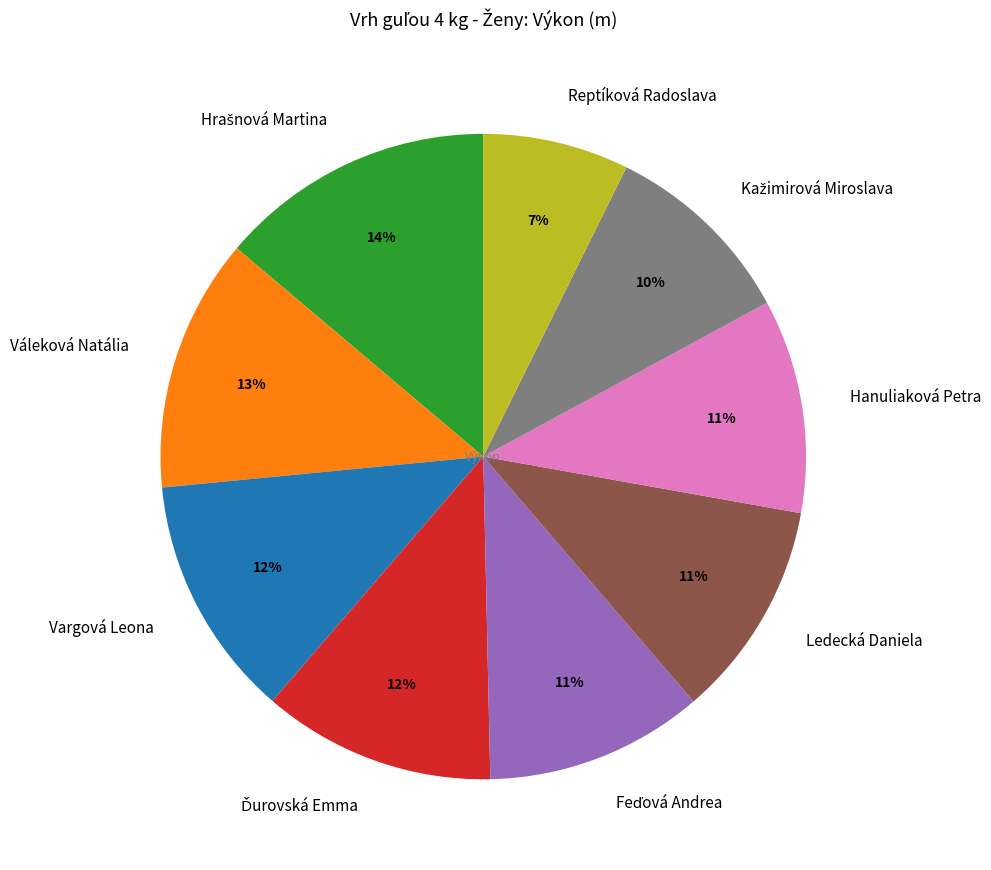

What is the smallest slice in the pie chart?

Reptíková Radoslava